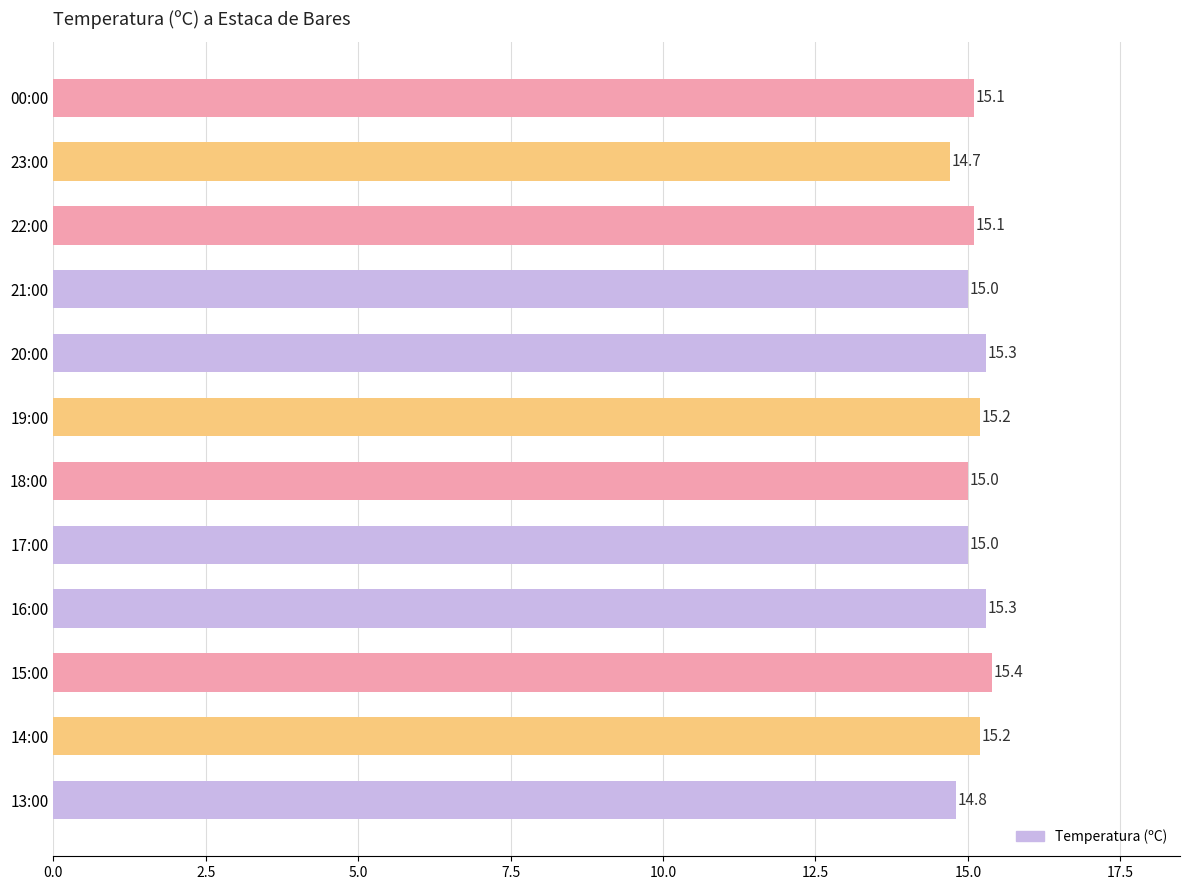

Which category has the lowest value across all series?

23:00